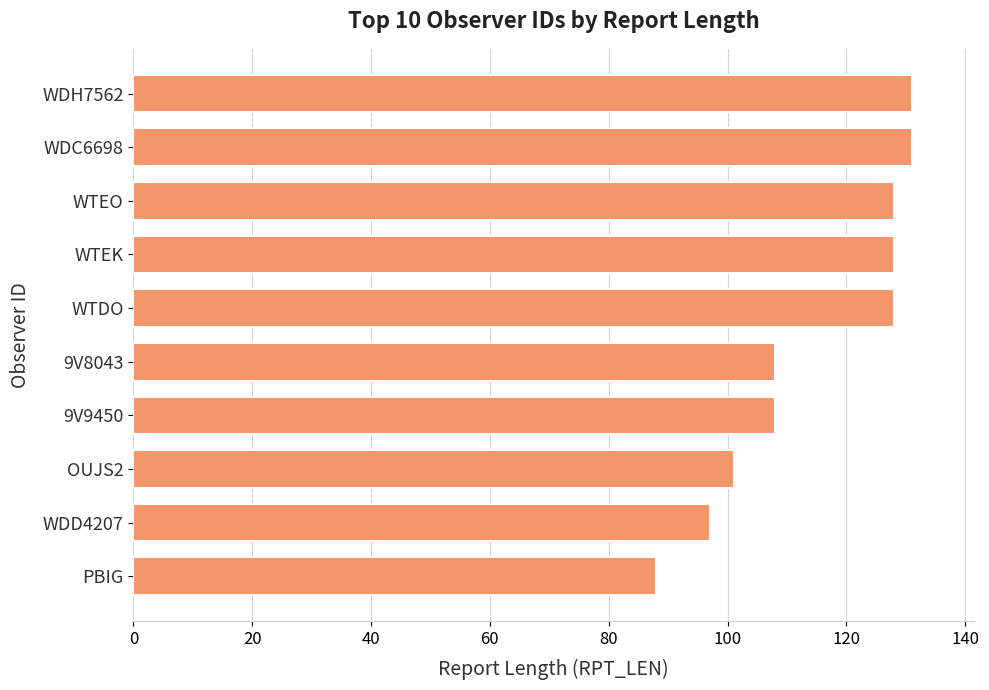

Does the chart contain any negative values?

No